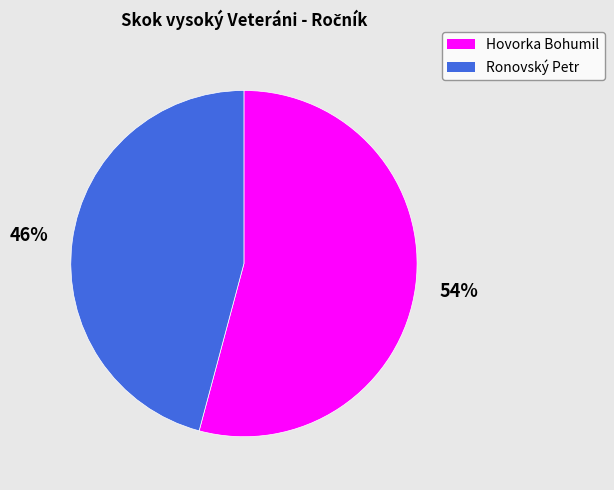

What percentage is the Ronovský Petr slice, to the nearest percent?

46%